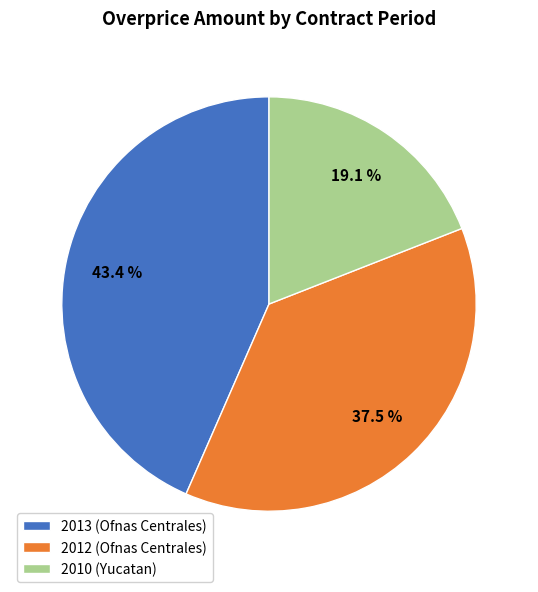

Count the number of slices in the pie.

3